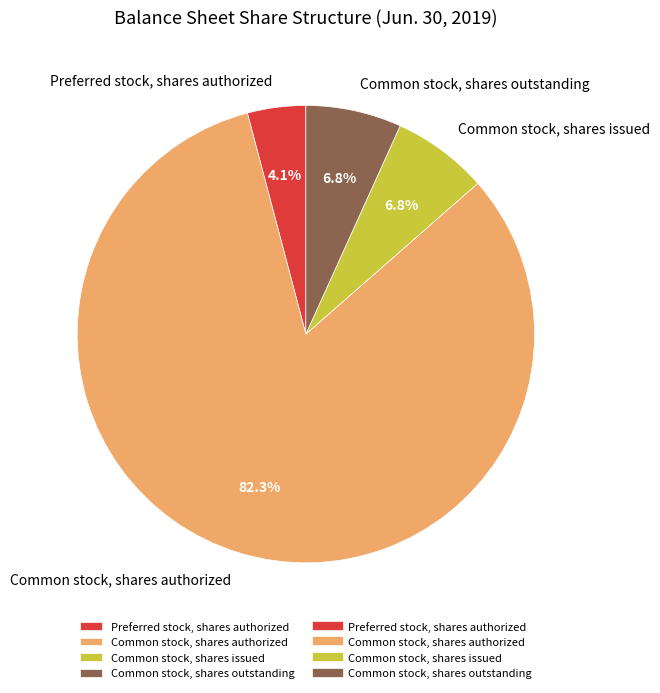

To the nearest percent, what portion does Preferred stock, shares authorized represent?

4%